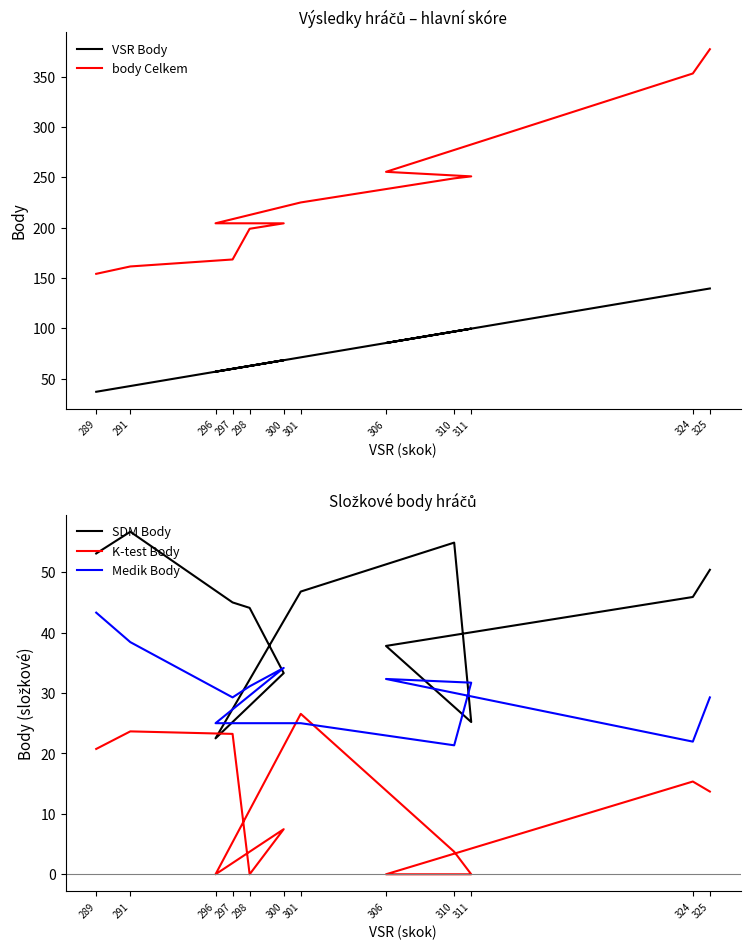

What is the maximum value shown in the chart?

377.3